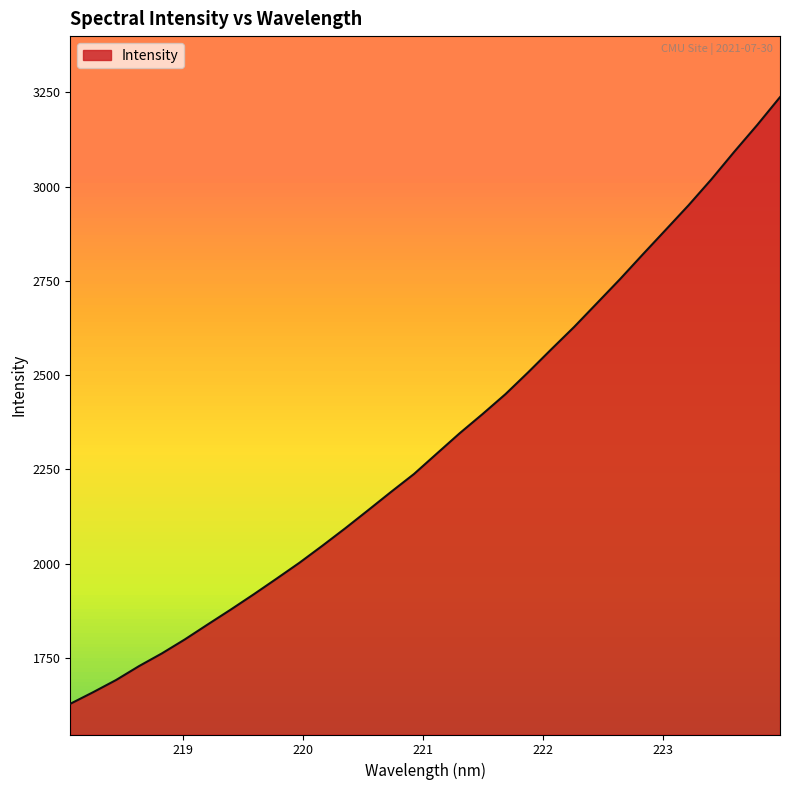

What is the difference between the maximum and minimum values?

1609.4